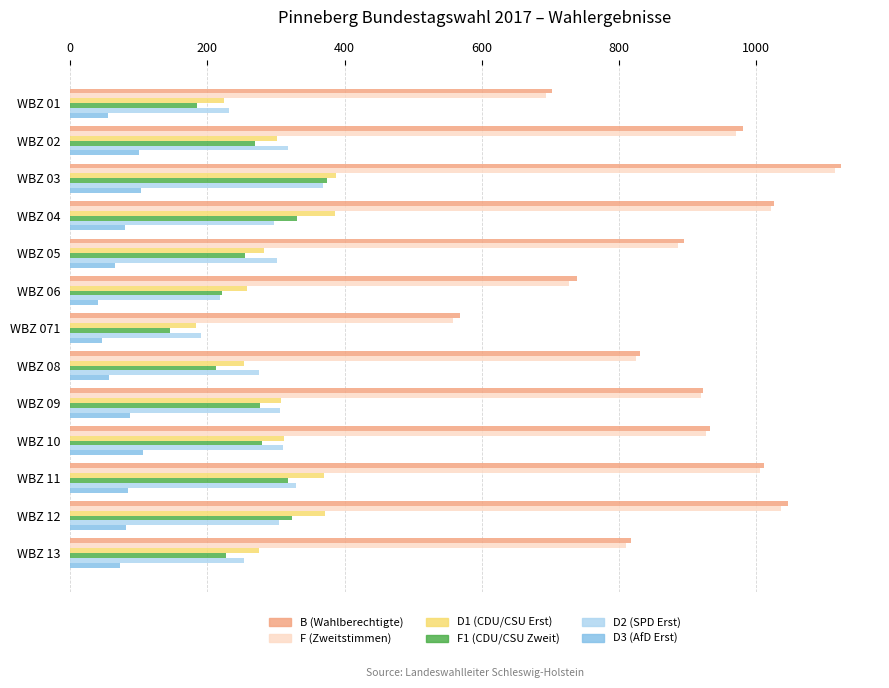

At how many categories does at least one series exceed 521?

13